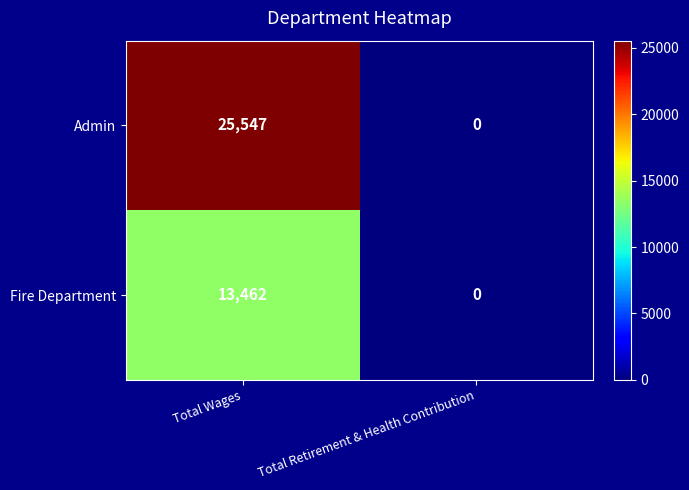

Which category has the highest value across all series?

Total Wages